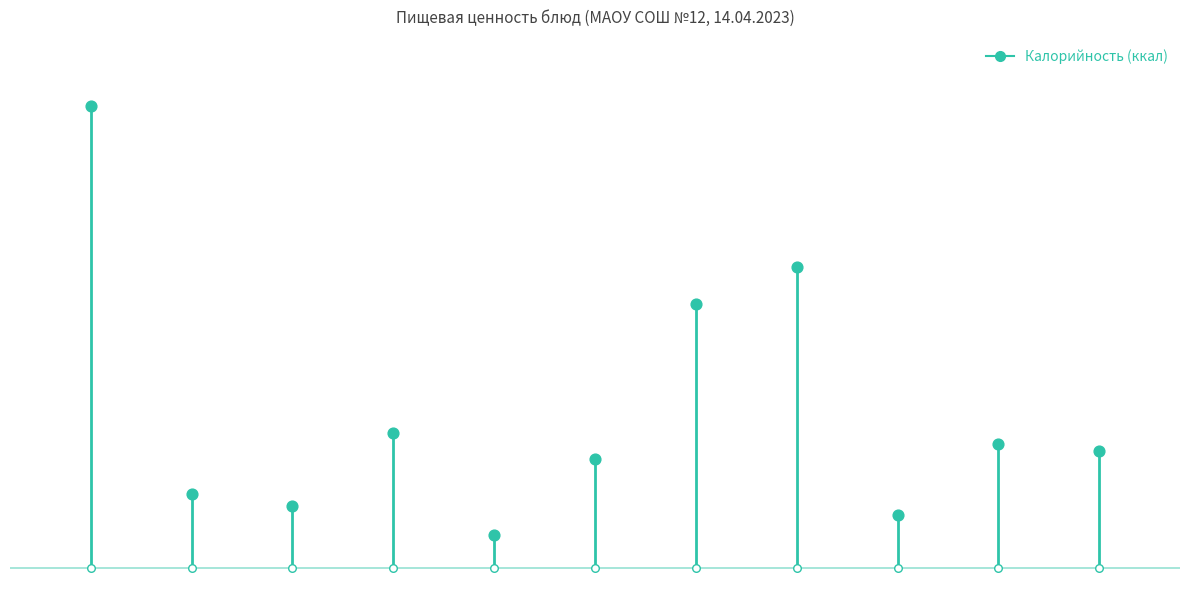

Between 4 and 10, which is larger?

4